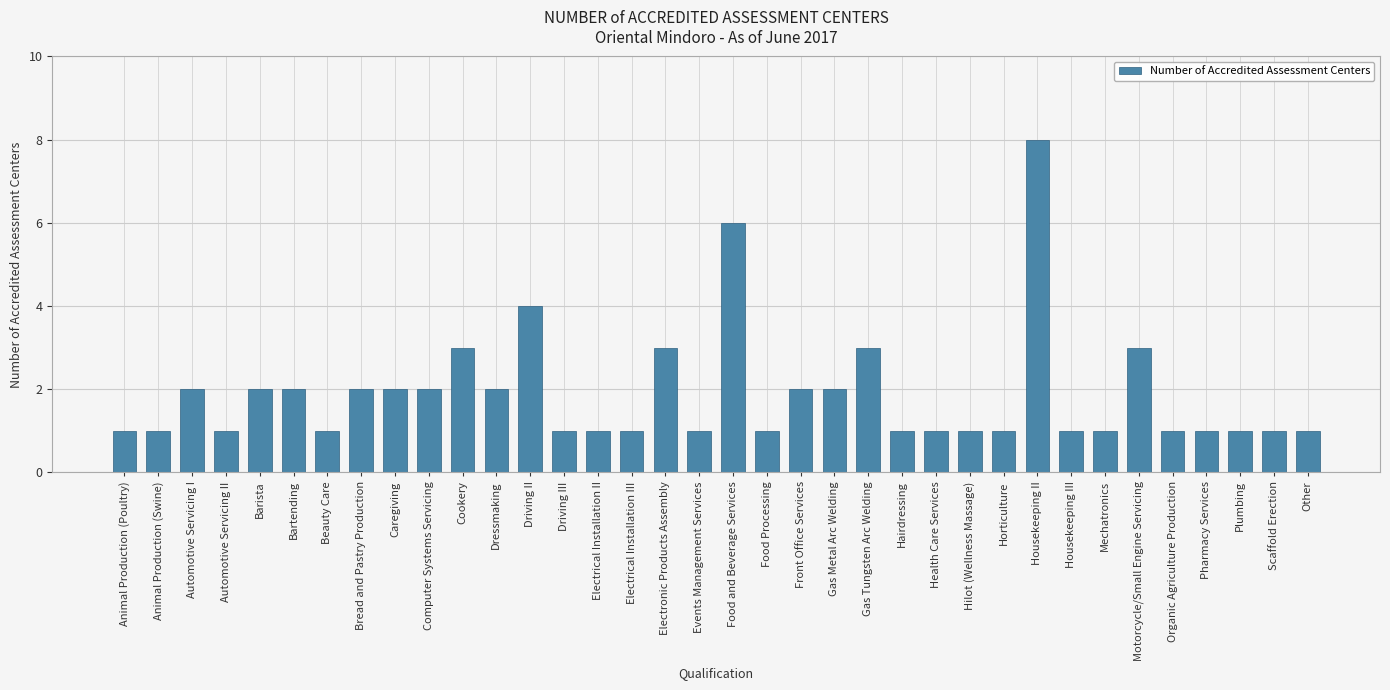

Reading left to right, what are all the values shown in this chart?

Animal Production (Poultry)=1	Animal Production (Swine)=1	Automotive Servicing I=2	Automotive Servicing II=1	Barista=2	Bartending=2	Beauty Care=1	Bread and Pastry Production=2	Caregiving=2	Computer Systems Servicing=2	Cookery=3	Dressmaking=2	Driving II=4	Driving III=1	Electrical Installation II=1	Electrical Installation III=1	Electronic Products Assembly=3	Events Management Services=1	Food and Beverage Services=6	Food Processing=1	Front Office Services=2	Gas Metal Arc Welding=2	Gas Tungsten Arc Welding=3	Hairdressing=1	Health Care Services=1	Hilot (Wellness Massage)=1	Horticulture=1	Housekeeping II=8	Housekeeping III=1	Mechatronics=1	Motorcycle/Small Engine Servicing=3	Organic Agriculture Production=1	Pharmacy Services=1	Plumbing=1	Scaffold Erection=1	Other=1